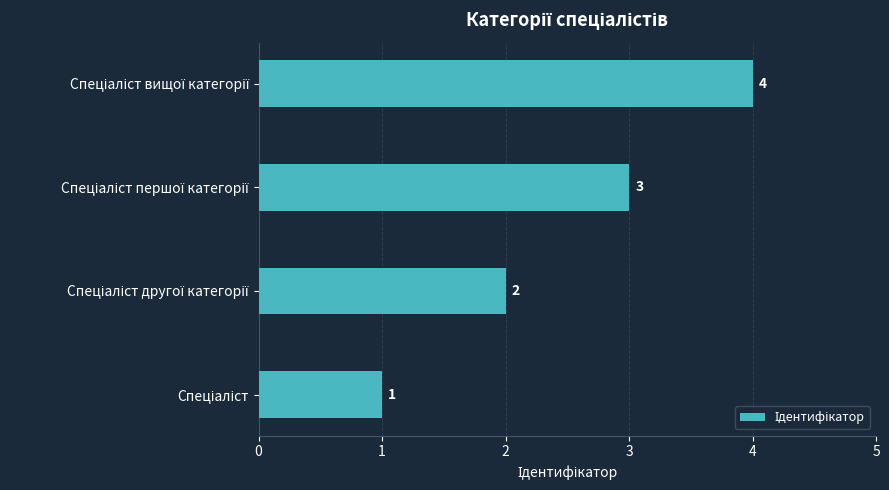

What is the greatest value displayed?

4